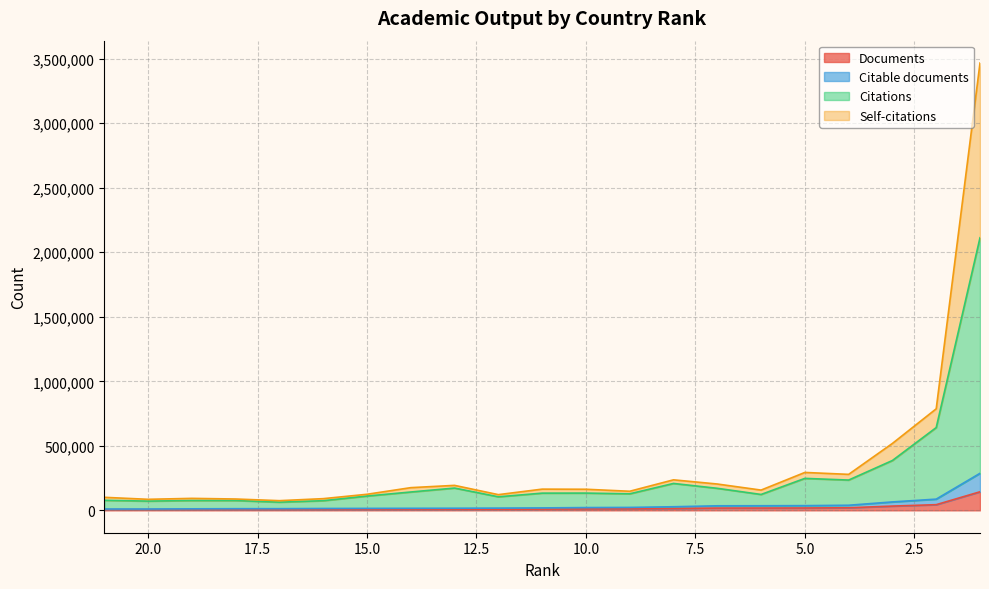

What is the difference between the maximum and minimum values in the Documents series?

138728